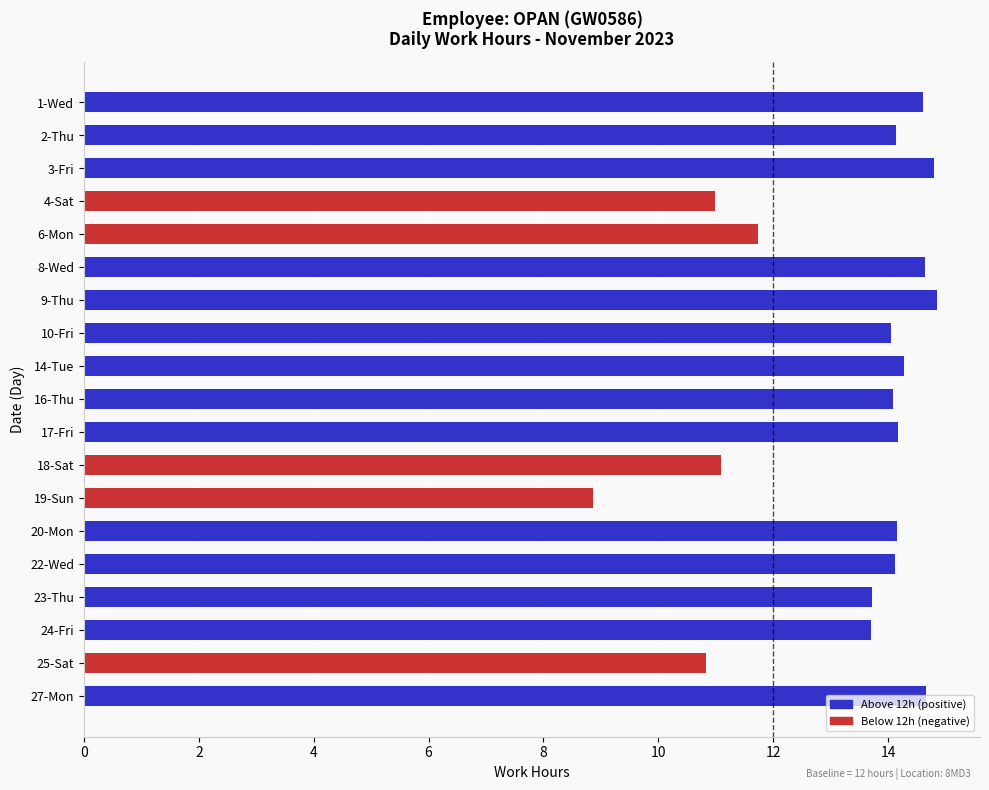

What is the sum of the values at 6-Mon and 19-Sun?

20.6